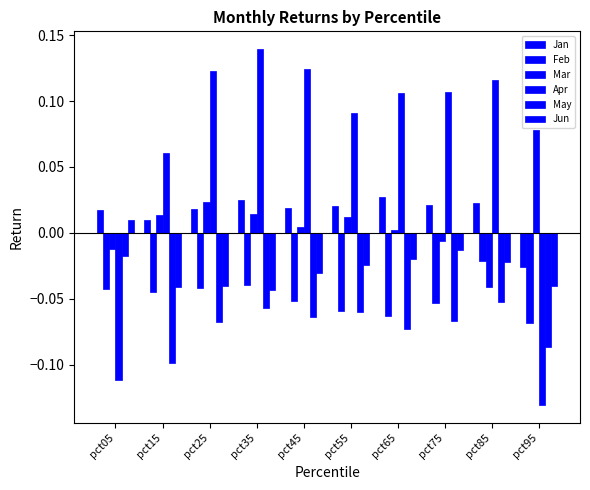

What is the smallest value displayed?

-0.1